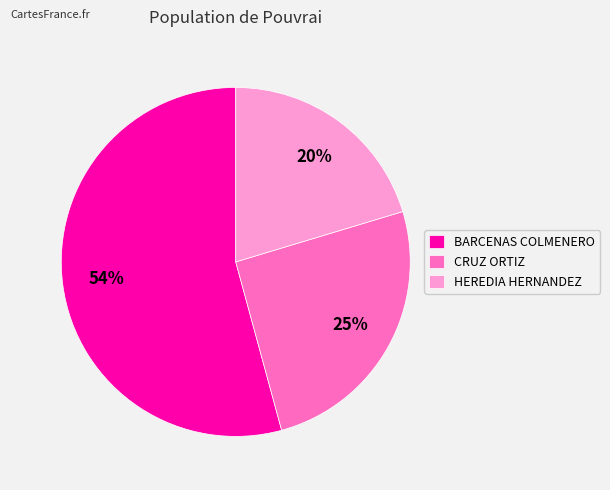

To the nearest percent, what percentage of the pie is HEREDIA HERNANDEZ?

20%